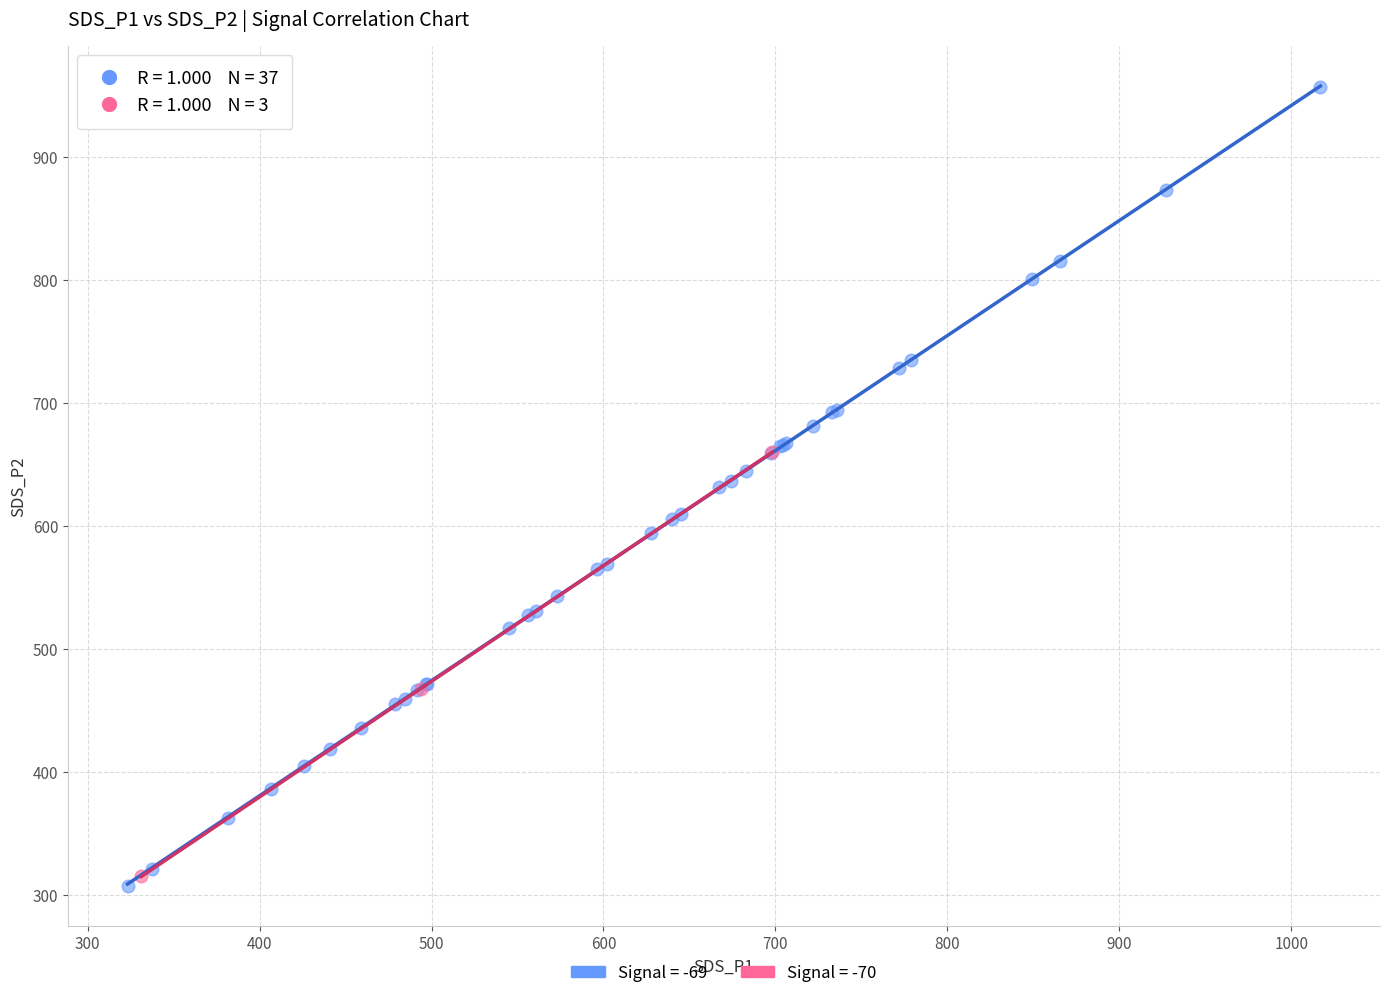

Which series has the widest spread of Y values?

Signal = -69